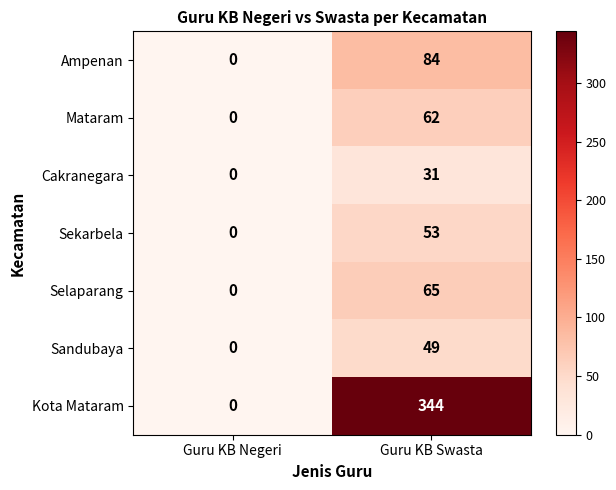

Is it true that Cakranegara equals 31 at Guru KB Swasta?

True